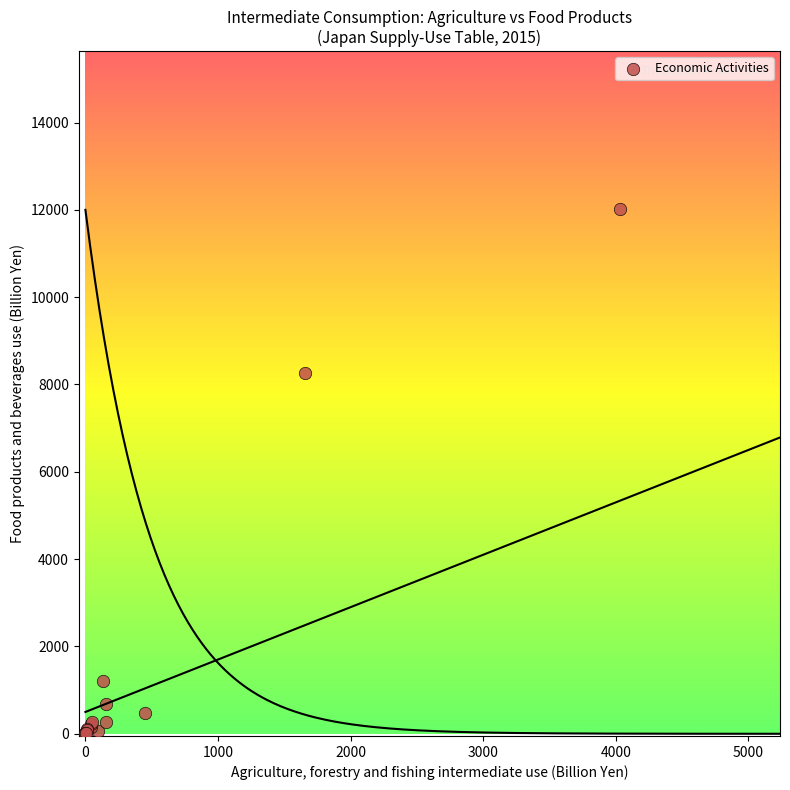

What Y value in the scatter plot is closest to 6012?

8255.4